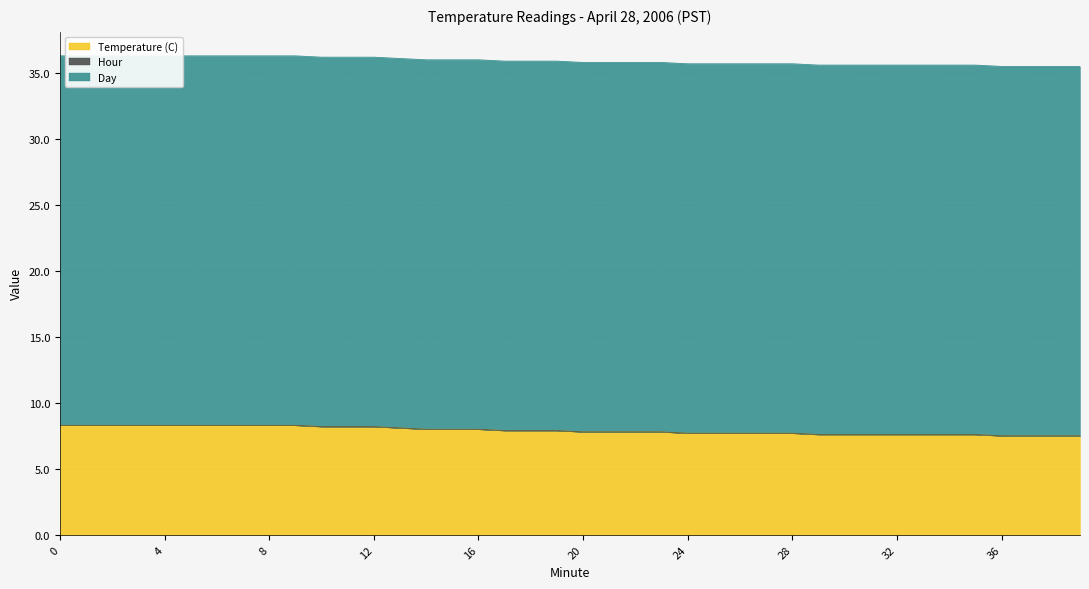

What is the total value across all series at 19?

35.9